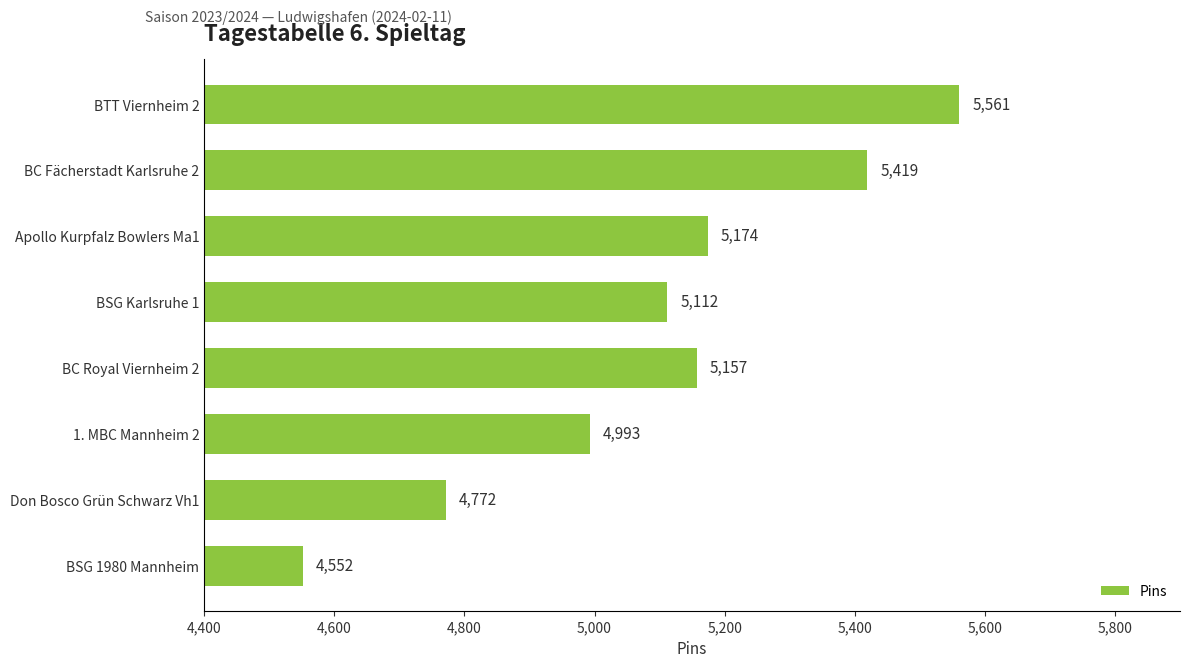

Between Don Bosco Grün Schwarz Vh1 and Apollo Kurpfalz Bowlers Ma1, which is larger?

Apollo Kurpfalz Bowlers Ma1